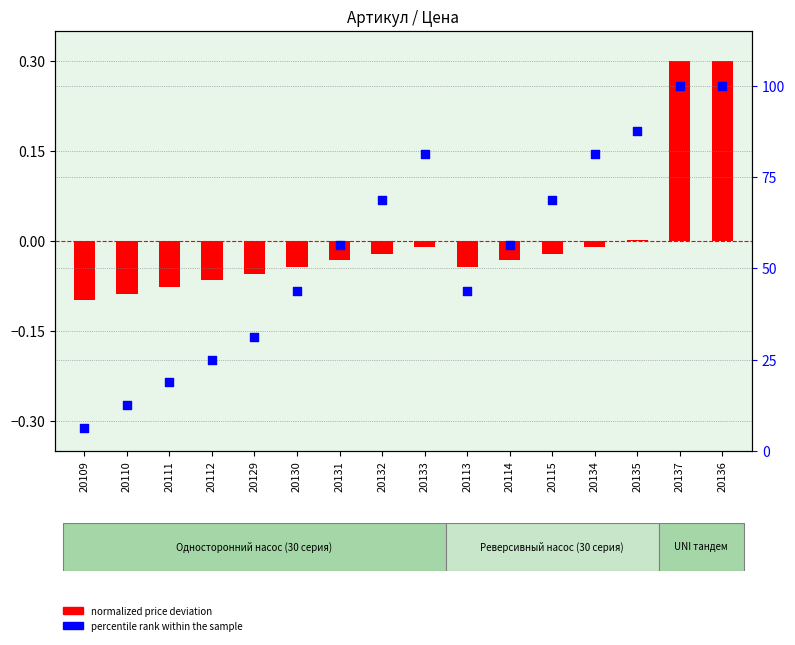

Which series has the largest total across all categories?

percentile rank within the sample